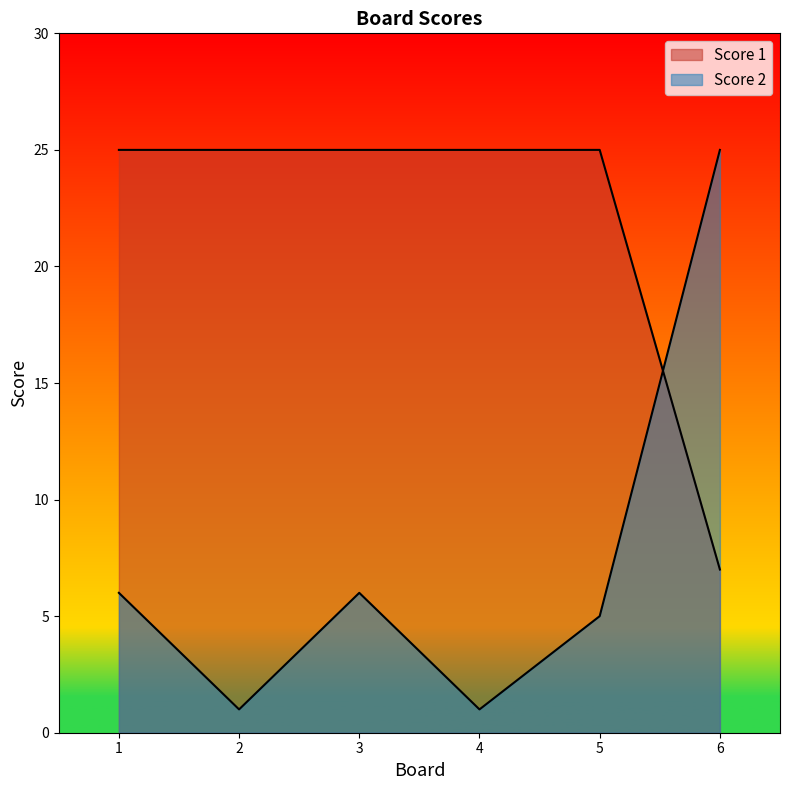

At which label does Score 2 first exceed 6?

6